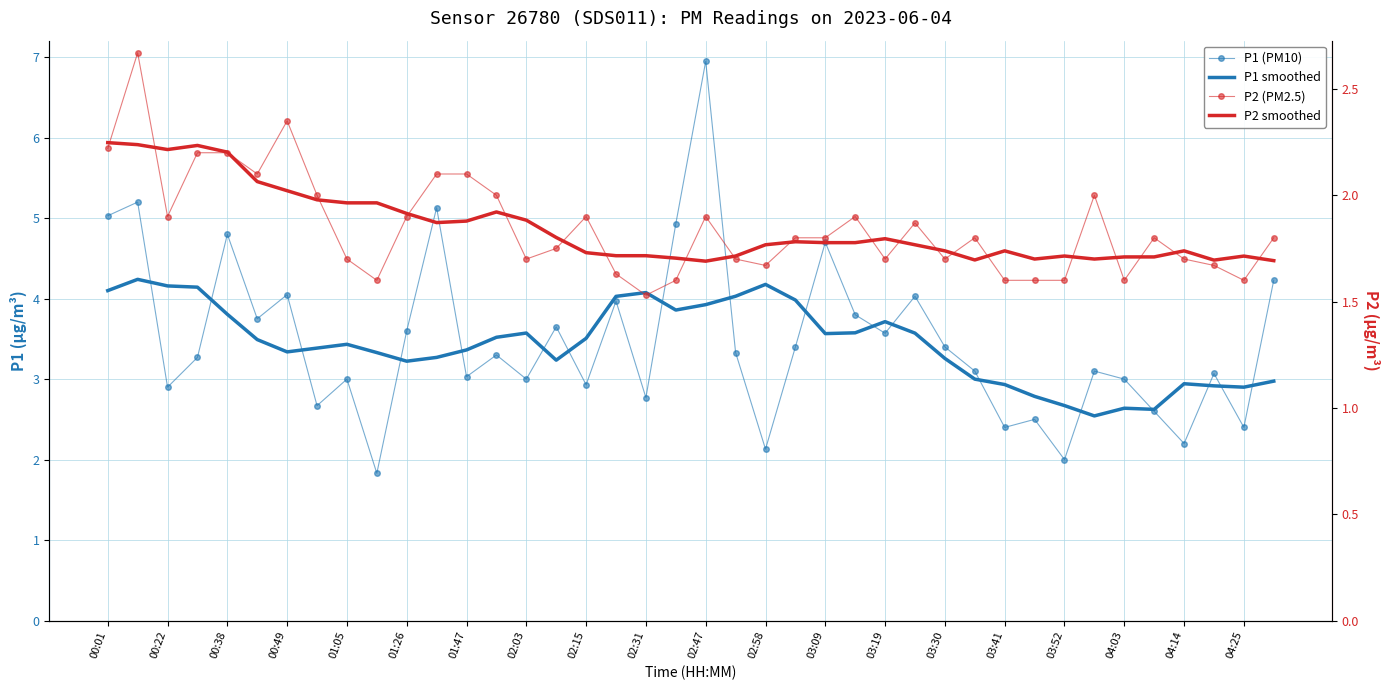

What is the total value across all series at 02:03?

10.0